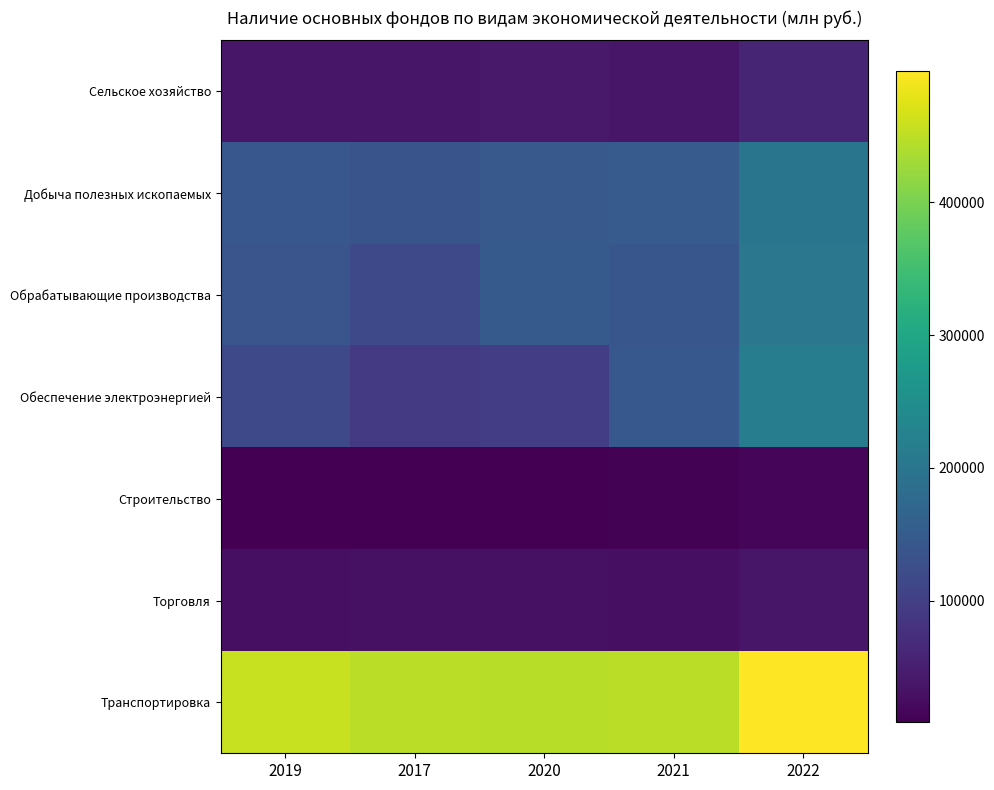

Which label corresponds to the largest value in the chart?

2022